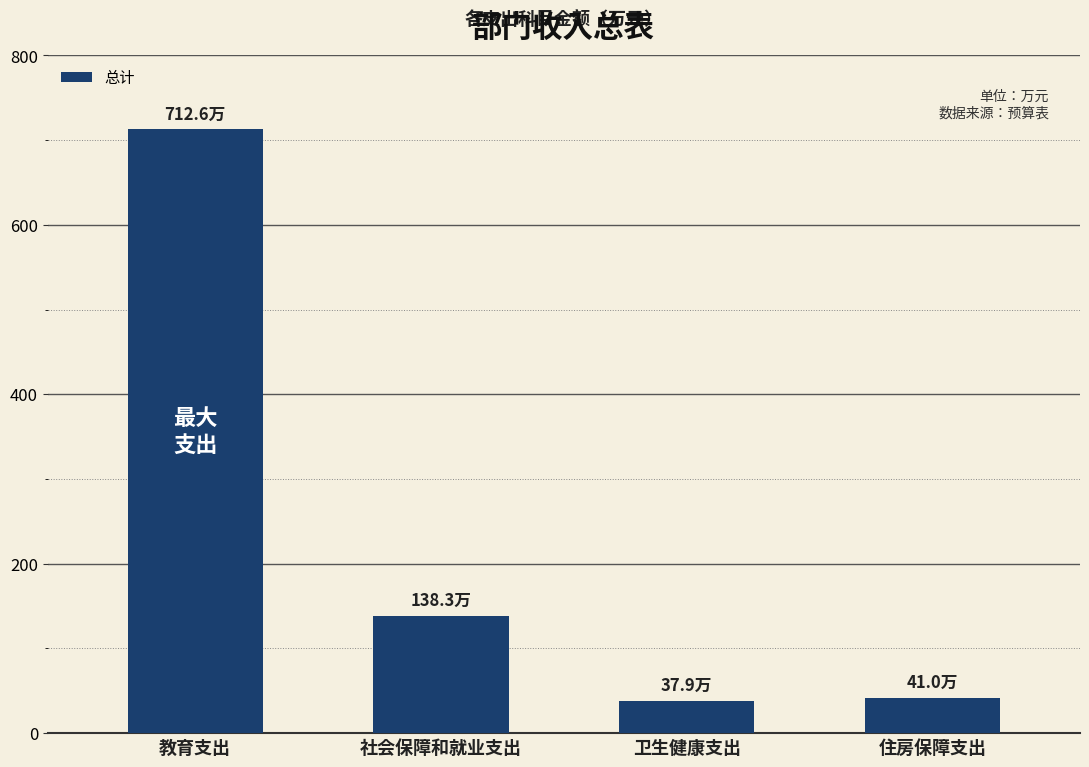

How many data points are above 138?

2